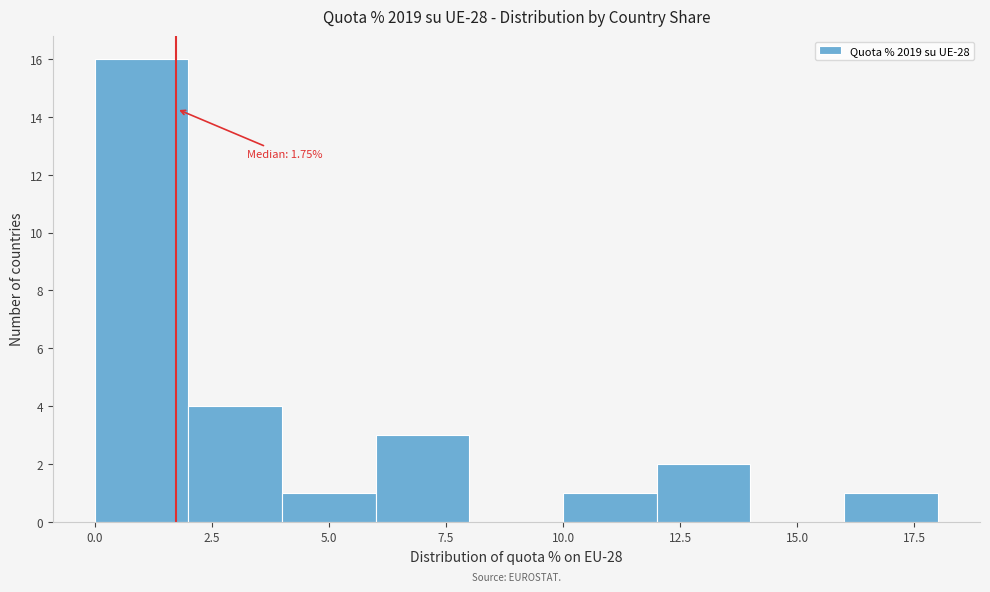

Which range on the x-axis has the tallest bar?

0 to 2